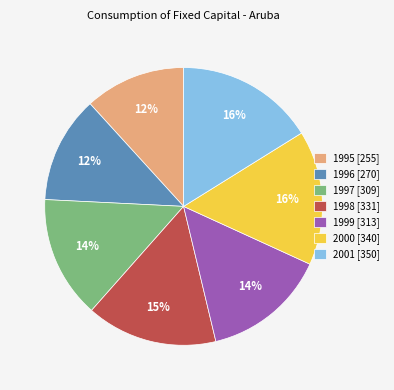

Does 1999 represent more than half of the total?

No